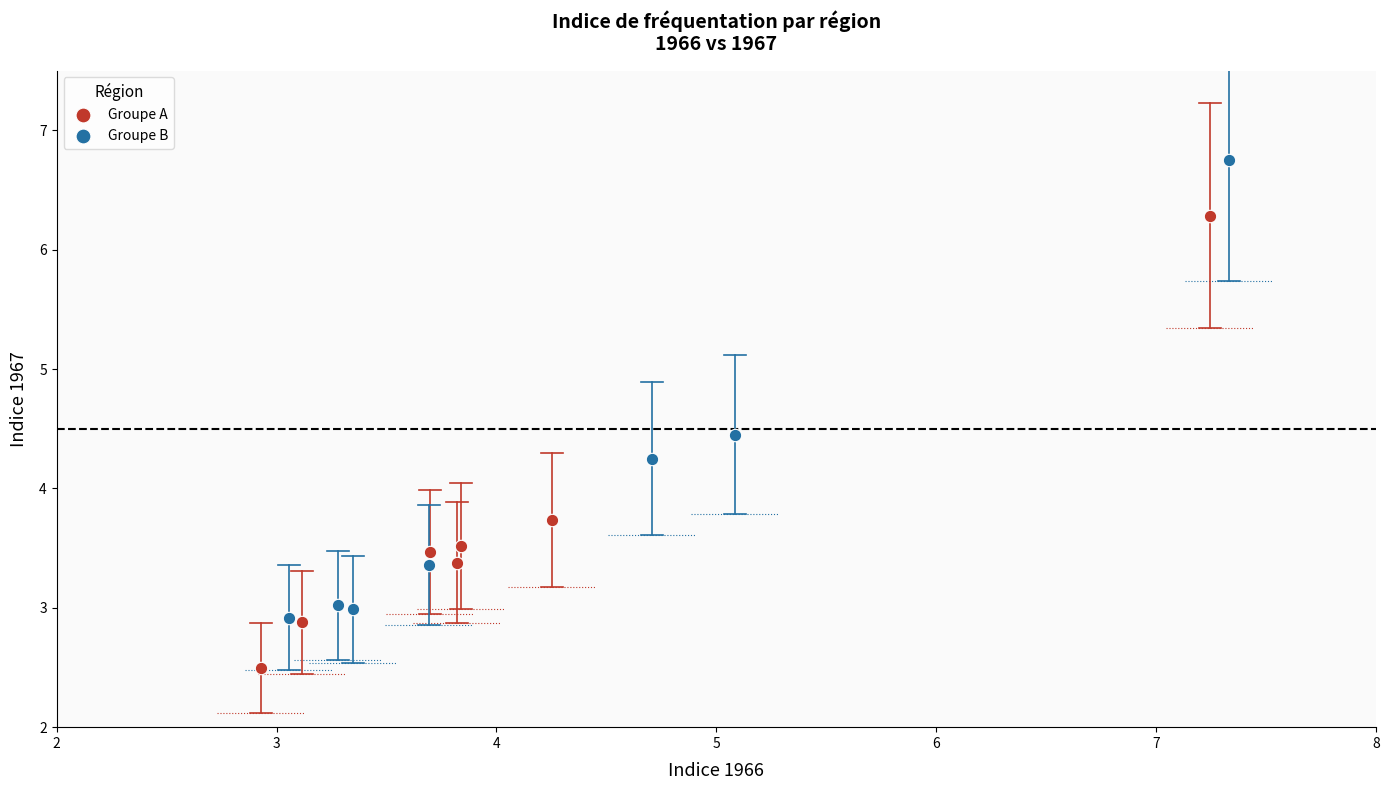

Which series contains the highest Y value?

Groupe B